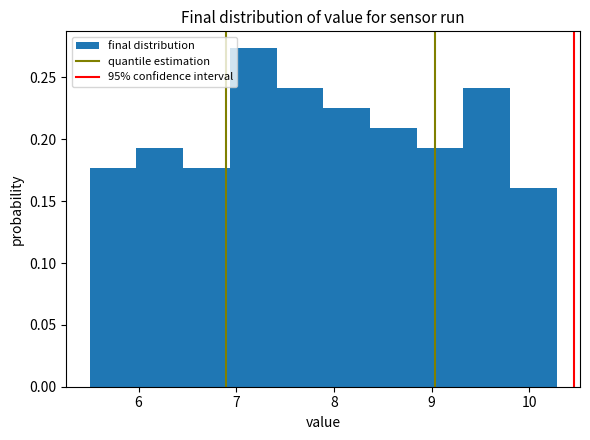

Reading left to right, list every bar in this chart as the range it spans on the x-axis followed by its height. Neither the bar edges nor the heights are printed on the chart, so give them approximately, as read against the axes.

5.5 to 6.0: 0.175
6.0 to 6.5: 0.195
6.5 to 6.9: 0.175
6.9 to 7.4: 0.275
7.4 to 7.9: 0.240
7.9 to 8.4: 0.225
8.4 to 8.8: 0.210
8.8 to 9.3: 0.195
9.3 to 9.8: 0.240
9.8 to 10.3: 0.160